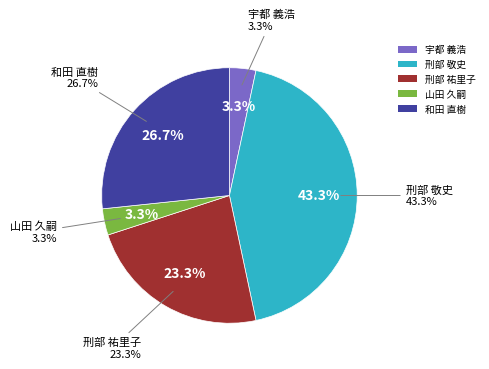

Is 宇都 義浩 the majority of the pie?

No